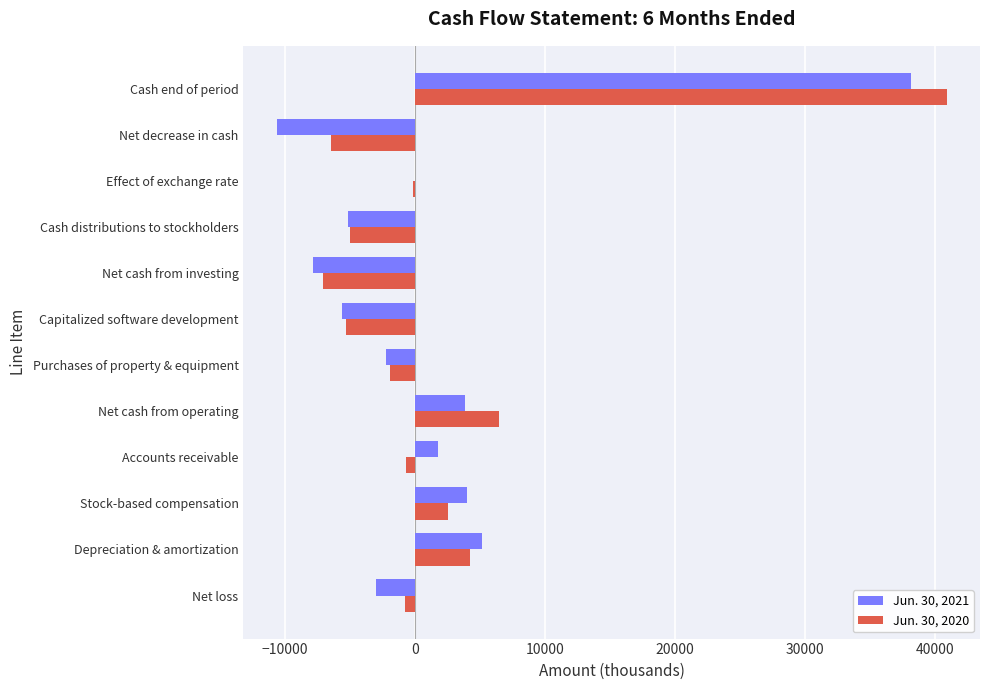

The Jun. 30, 2021 series shows -10602 at Net decrease in cash. True or false?

True